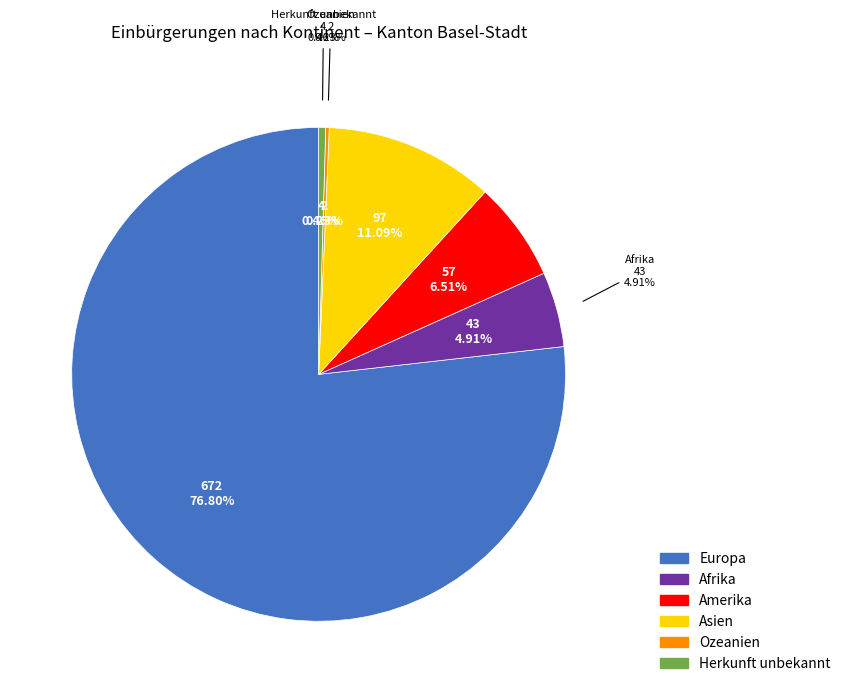

To the nearest percent, what is the combined percentage of Asien and Afrika?

16%